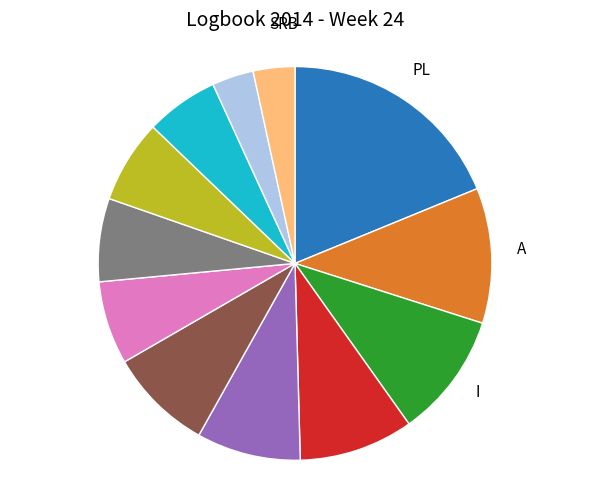

Count the number of slices in the pie.

12